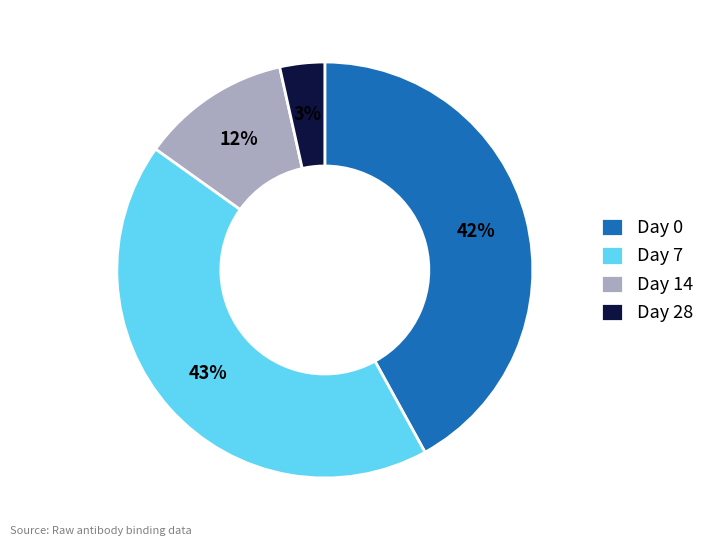

Do Day 28 and Day 14 together represent more than half of the pie?

No